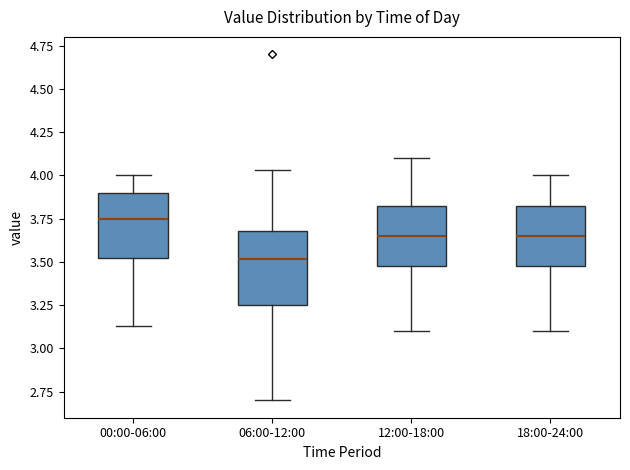

Reading left to right, read every box against the y-axis: the position of its median line, the range the box covers, and the ends of its whiskers. The values are not printed on the chart, so give them approximately, as read against the axis.

00:00-06:00: median 3.75, box 3.50 to 3.90, whiskers 3.15 to 4.00
06:00-12:00: median 3.50, box 3.25 to 3.70, whiskers 2.70 to 4.05
12:00-18:00: median 3.65, box 3.50 to 3.85, whiskers 3.10 to 4.10
18:00-24:00: median 3.65, box 3.50 to 3.85, whiskers 3.10 to 4.00